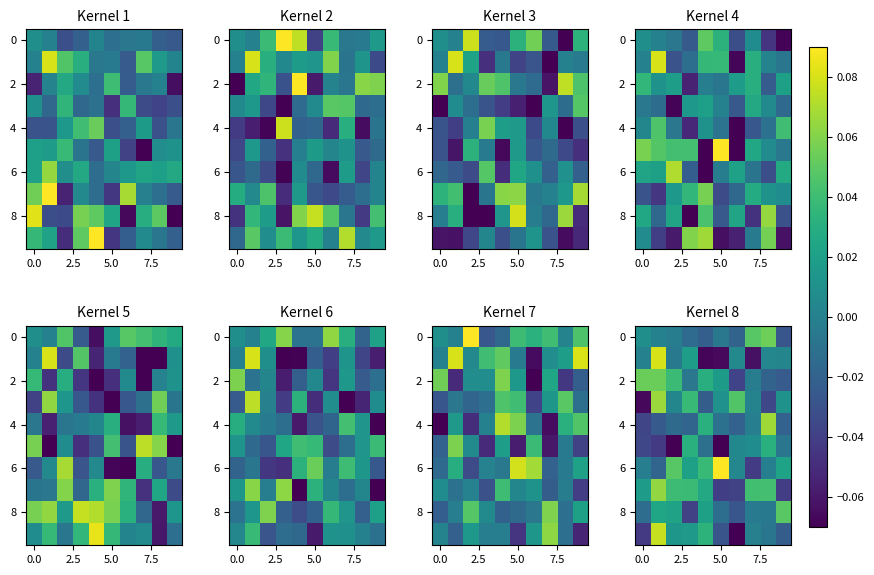

At how many categories does at least one series exceed 0?

10